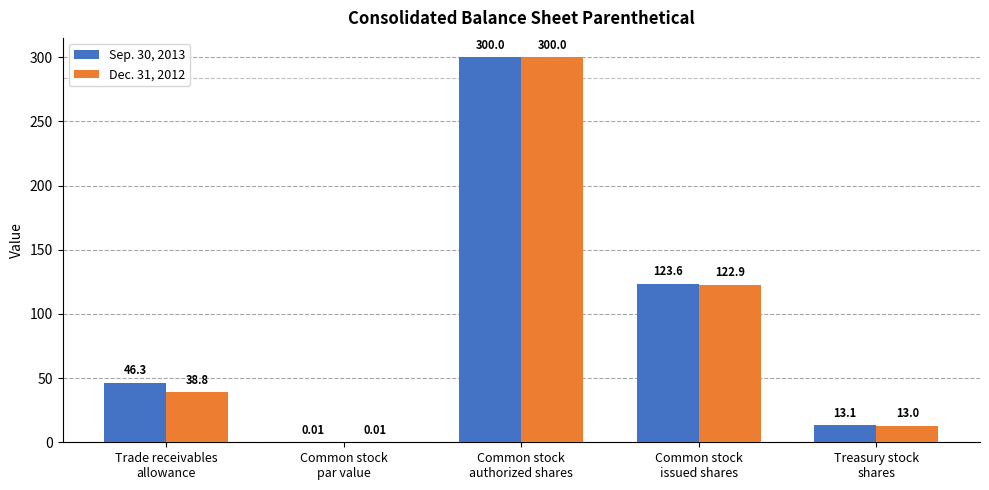

What is the sum of all Sep. 30, 2013 values?

483.0